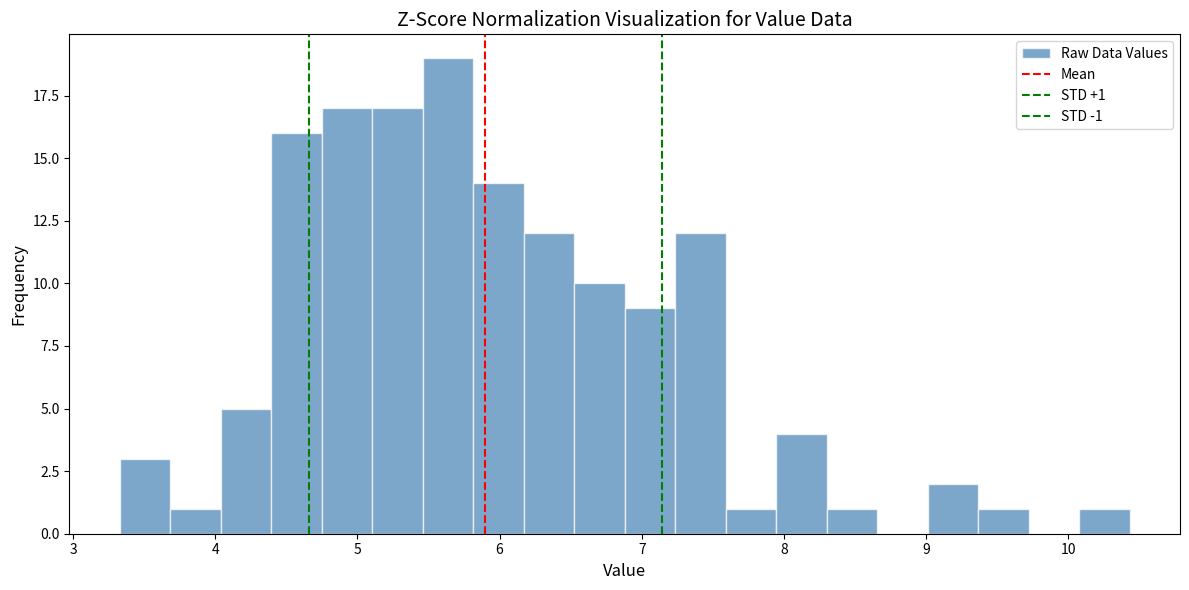

Read against the x-axis, roughly where is the centre of the tallest bar?

5.6